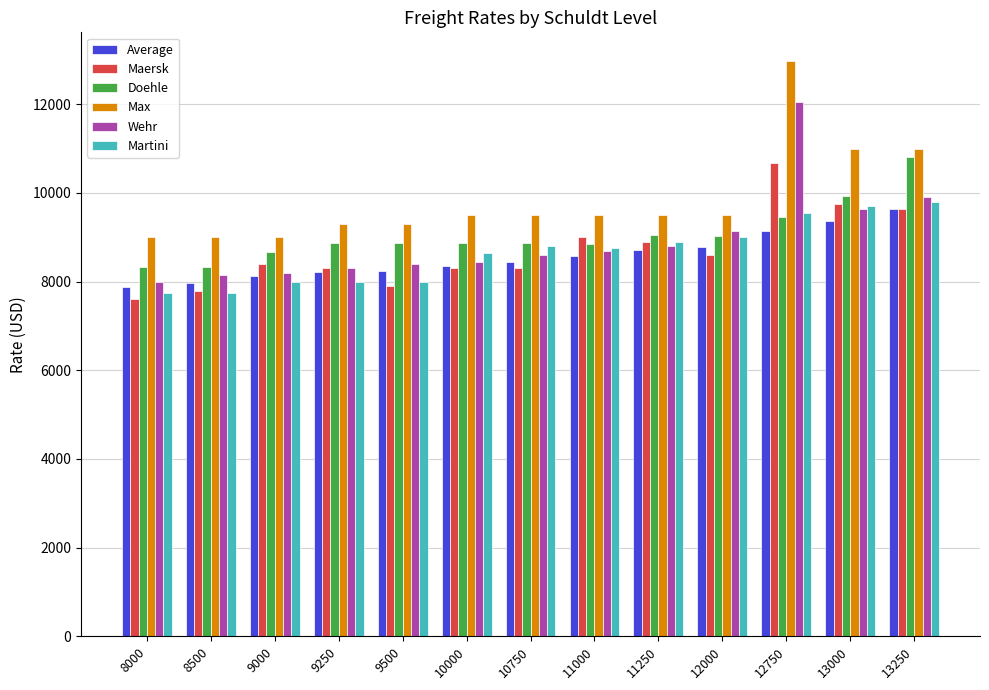

Which label corresponds to the smallest value in the chart?

8000